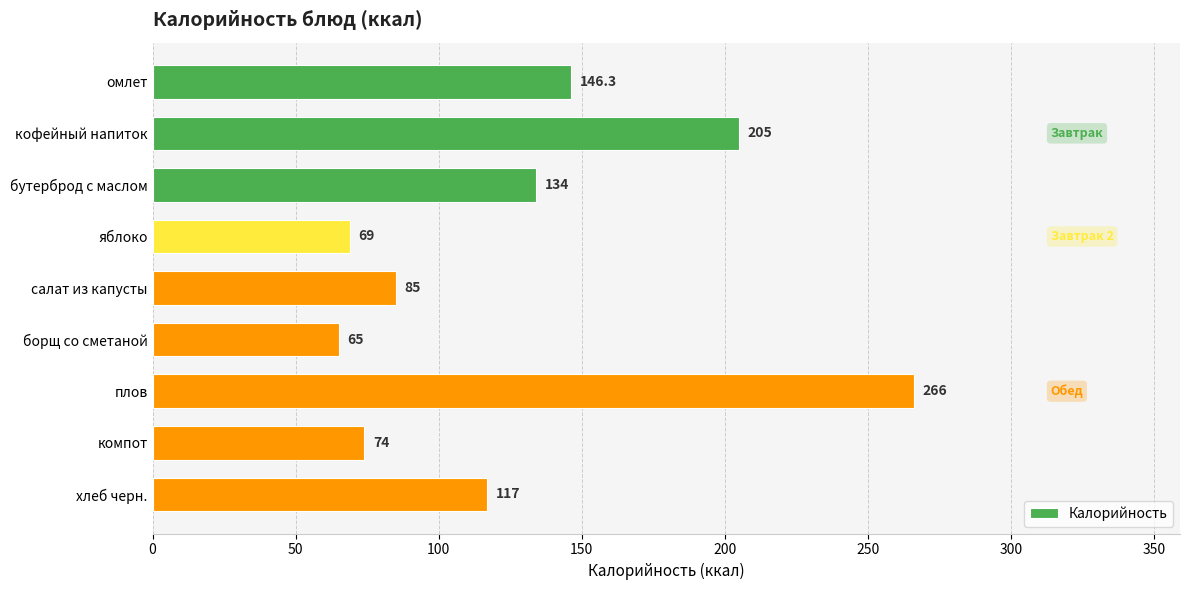

The value at омлет is 146.3. True or false?

True